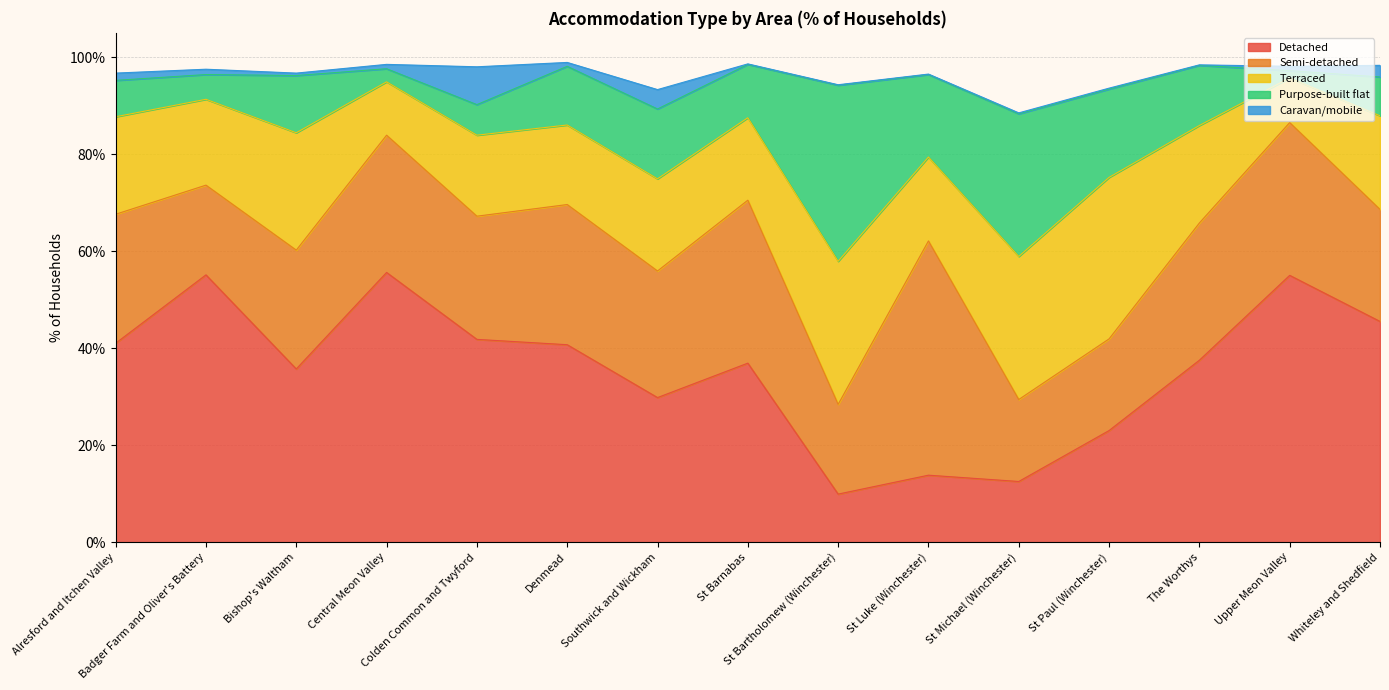

True or false: Semi-detached has a value of 12.3 at St Bartholomew (Winchester).

False